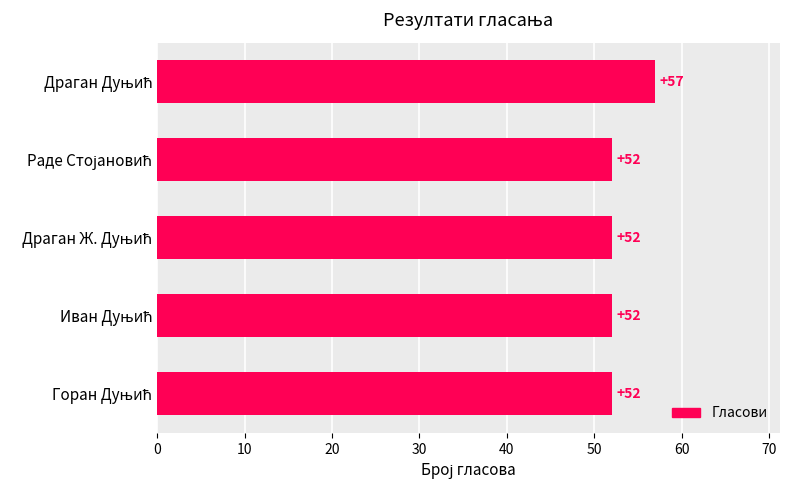

How many values are between 52 and 53?

4